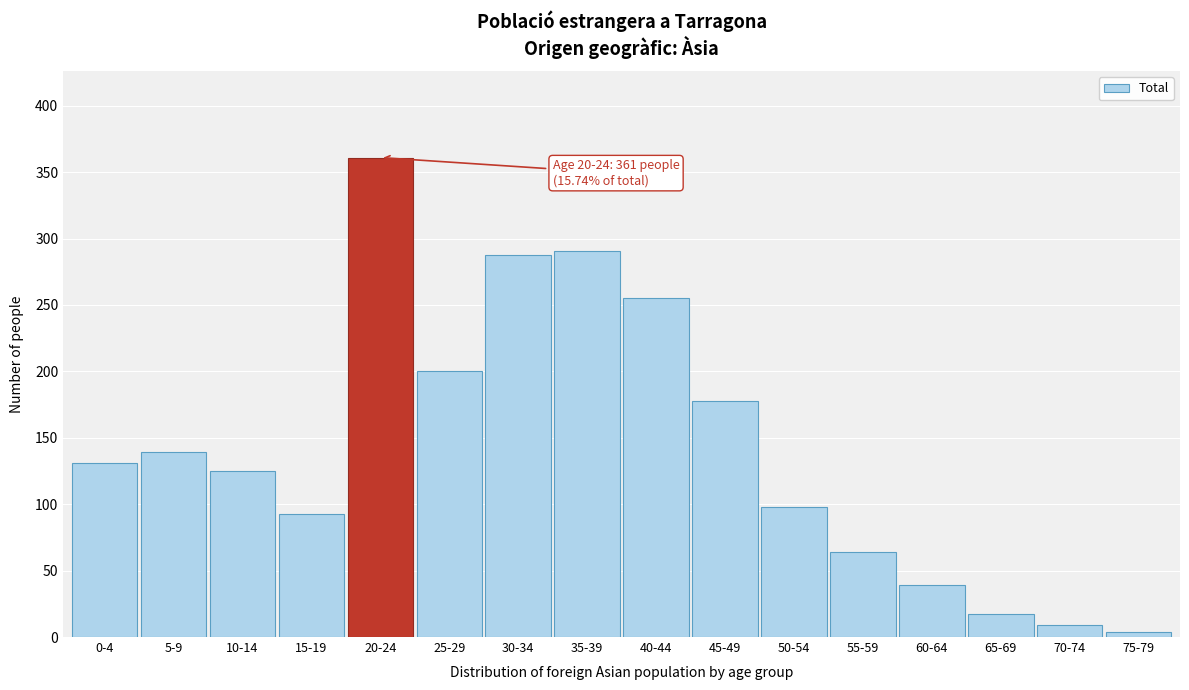

Reading left to right, extract all data points from this chart.

0-4=131	5-9=139	10-14=125	15-19=93	20-24=361	25-29=200	30-34=288	35-39=291	40-44=255	45-49=178	50-54=98	55-59=64	60-64=39	65-69=17	70-74=9	75-79=4